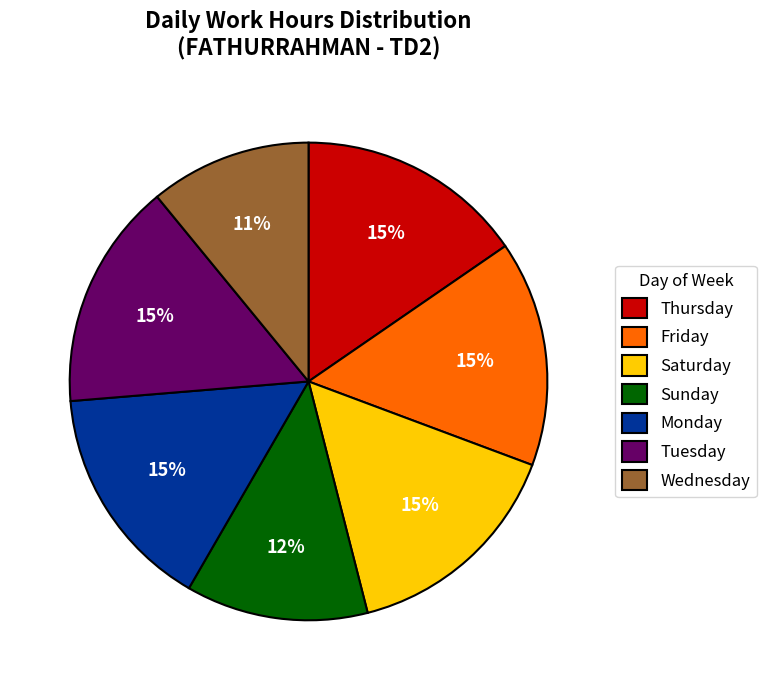

Combined, do Wednesday and Tuesday account for over 50%?

No